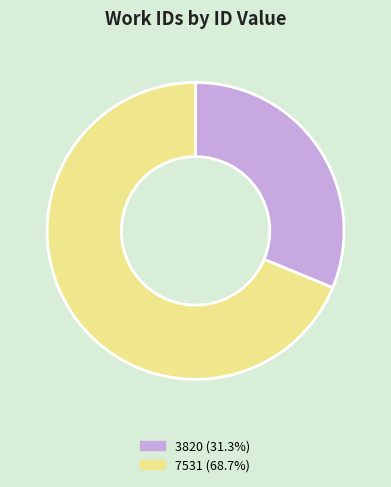

How many segments does this pie chart have?

2